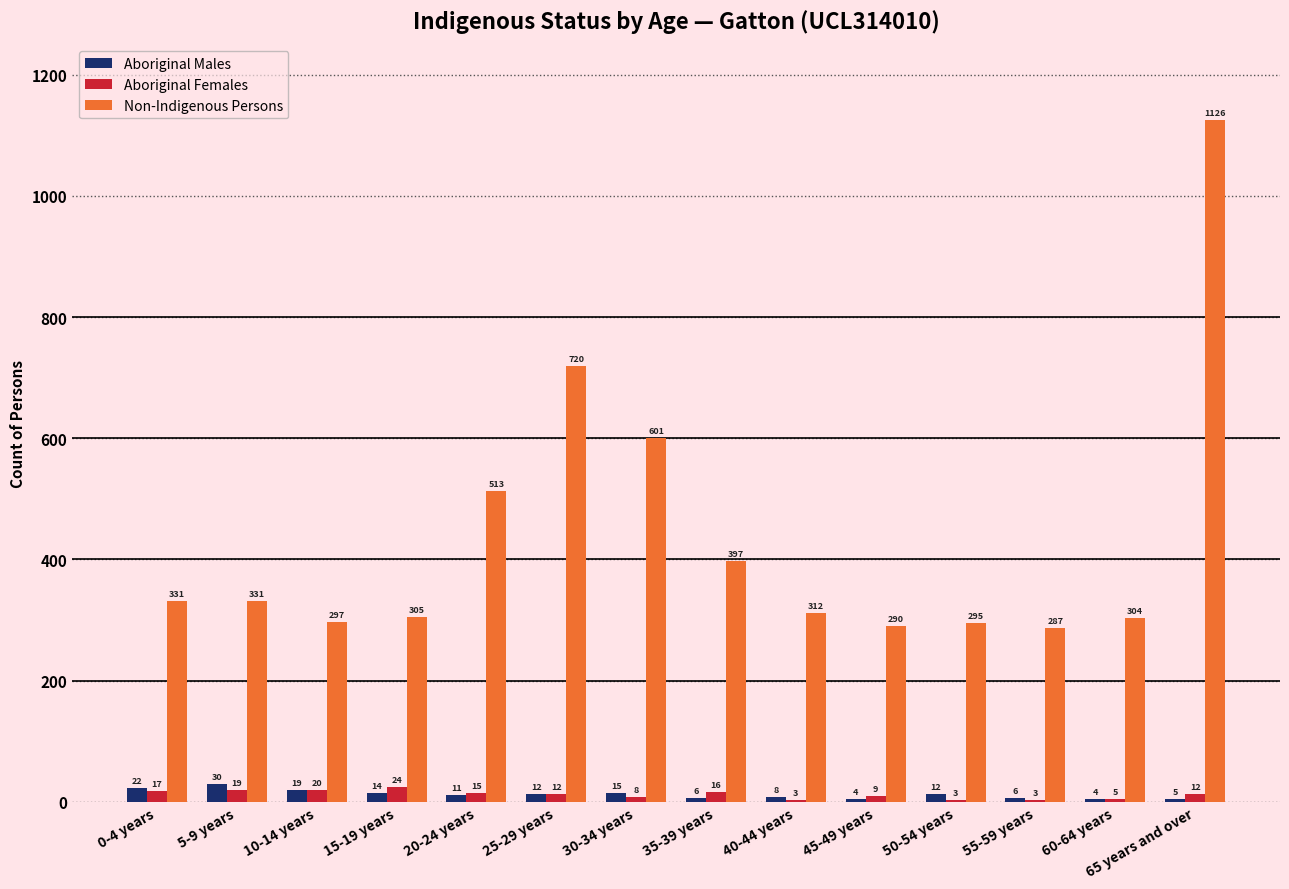

What is the sum of the Aboriginal Males values at 10-14 years and 5-9 years?

49